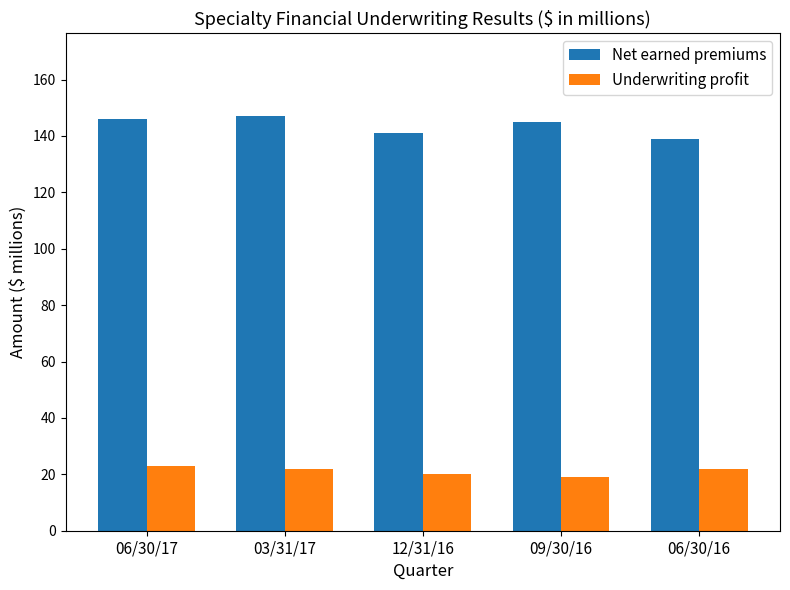

The value of Net earned premiums at 06/30/17 is 191. True or false?

False